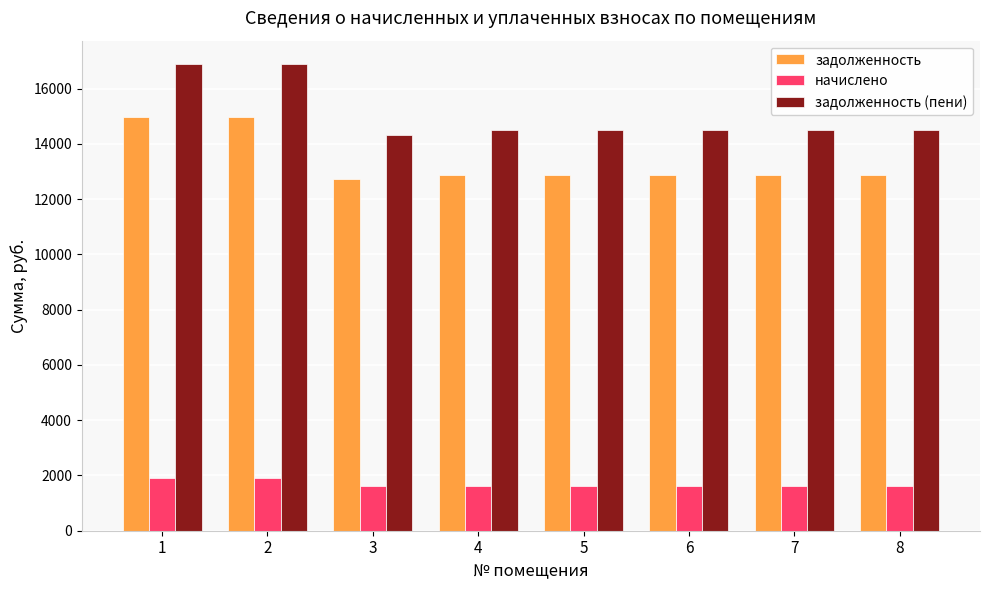

How many values in the задолженность (пени) series exceed 14509?

7